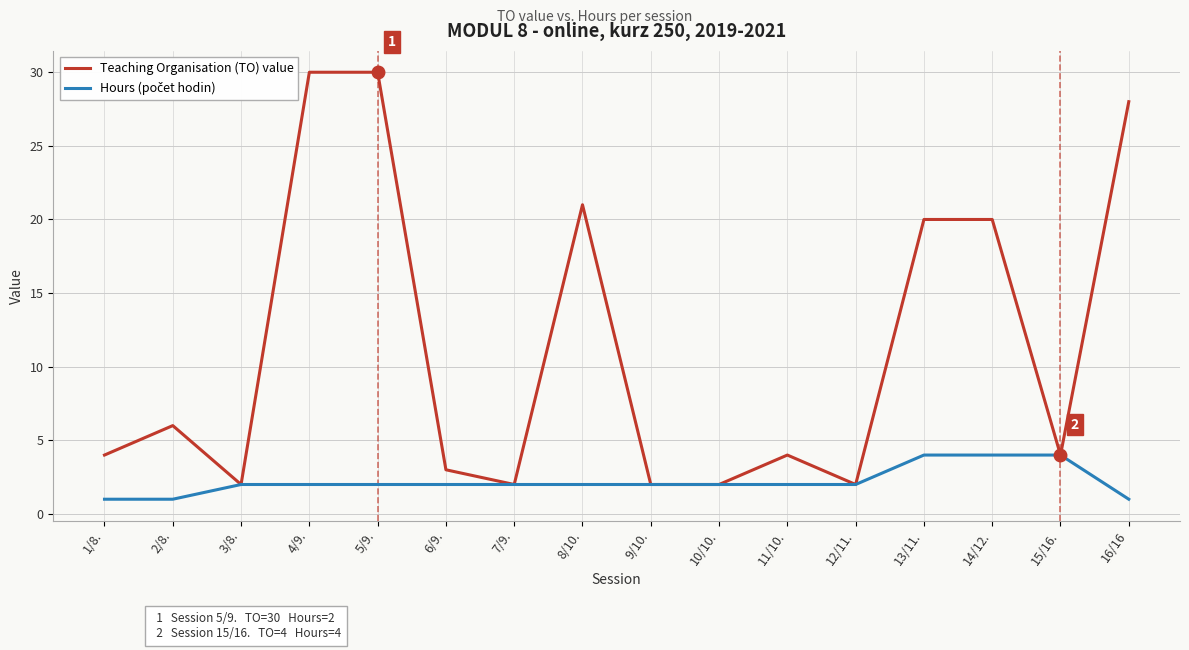

What position from the left is 10/10.?

10